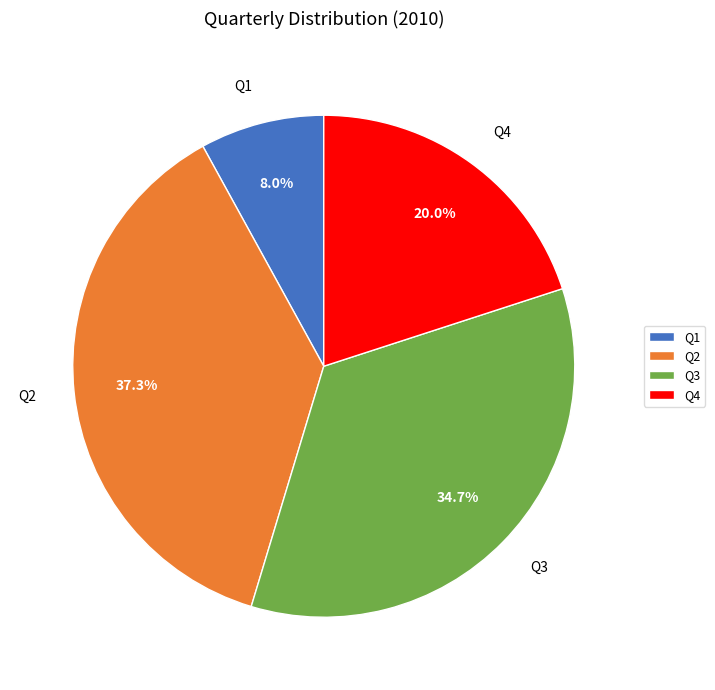

How many segments does this pie chart have?

4